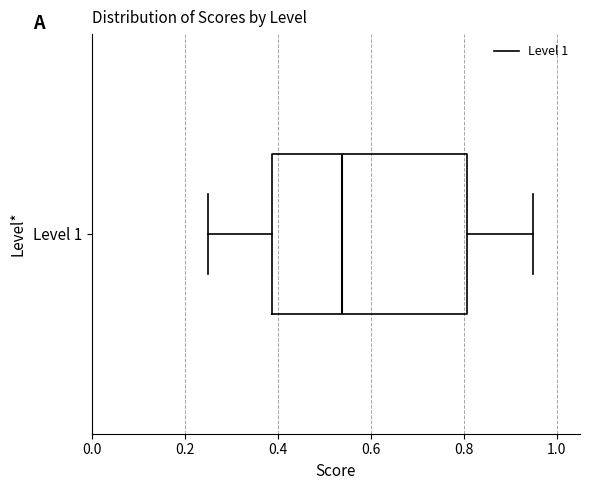

Where does the right whisker of the box for Level 1 end on the x-axis? The values are not printed on the chart, so give them approximately, as read against the axis.

0.96